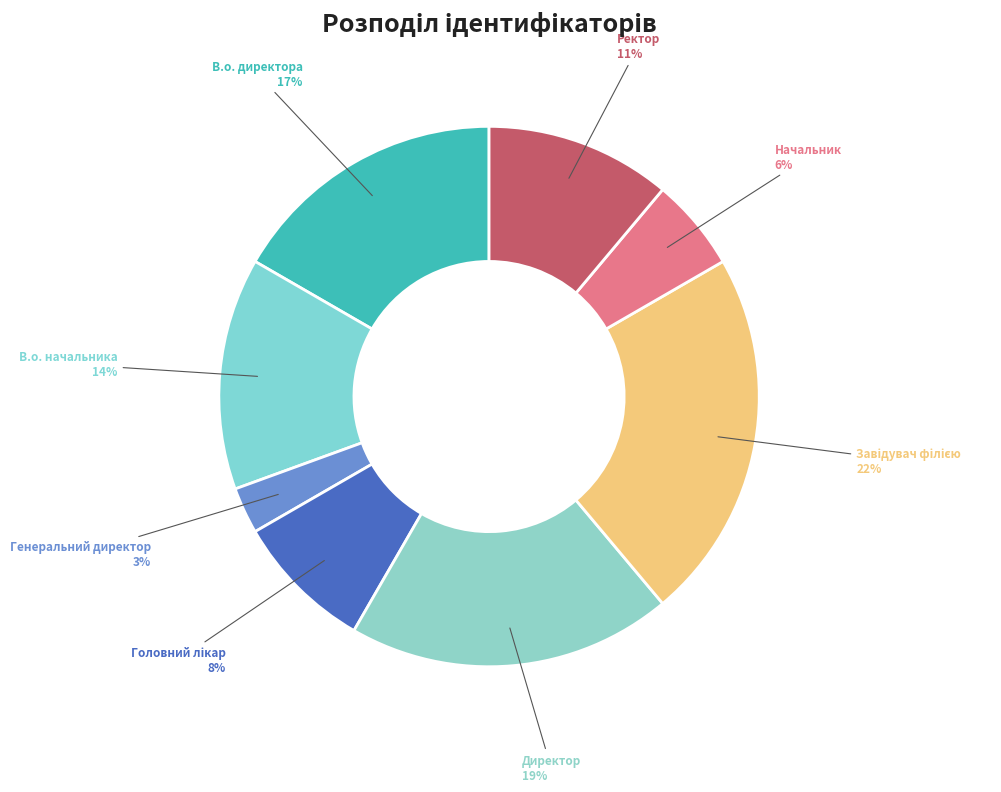

What percentage is the Начальник slice, to the nearest percent?

6%